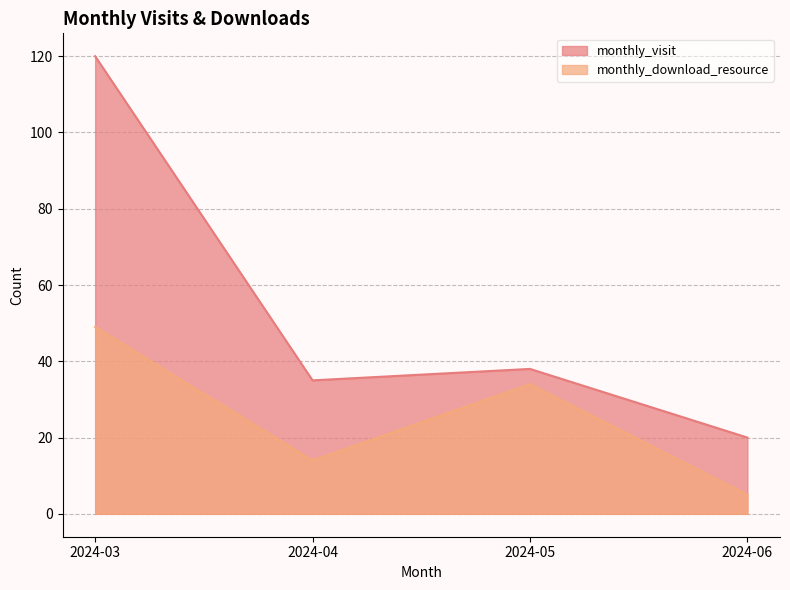

What is the smallest value displayed?

5